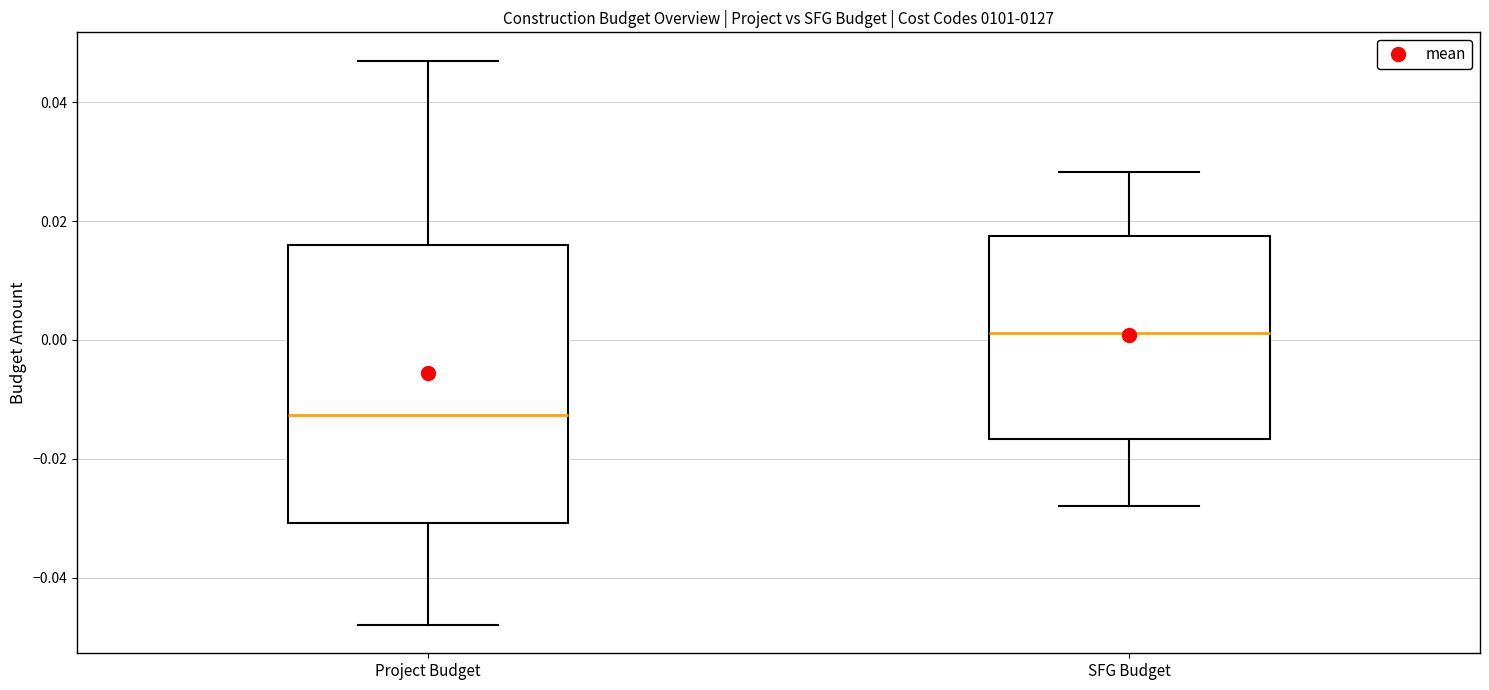

Which box has the highest median line?

SFG Budget